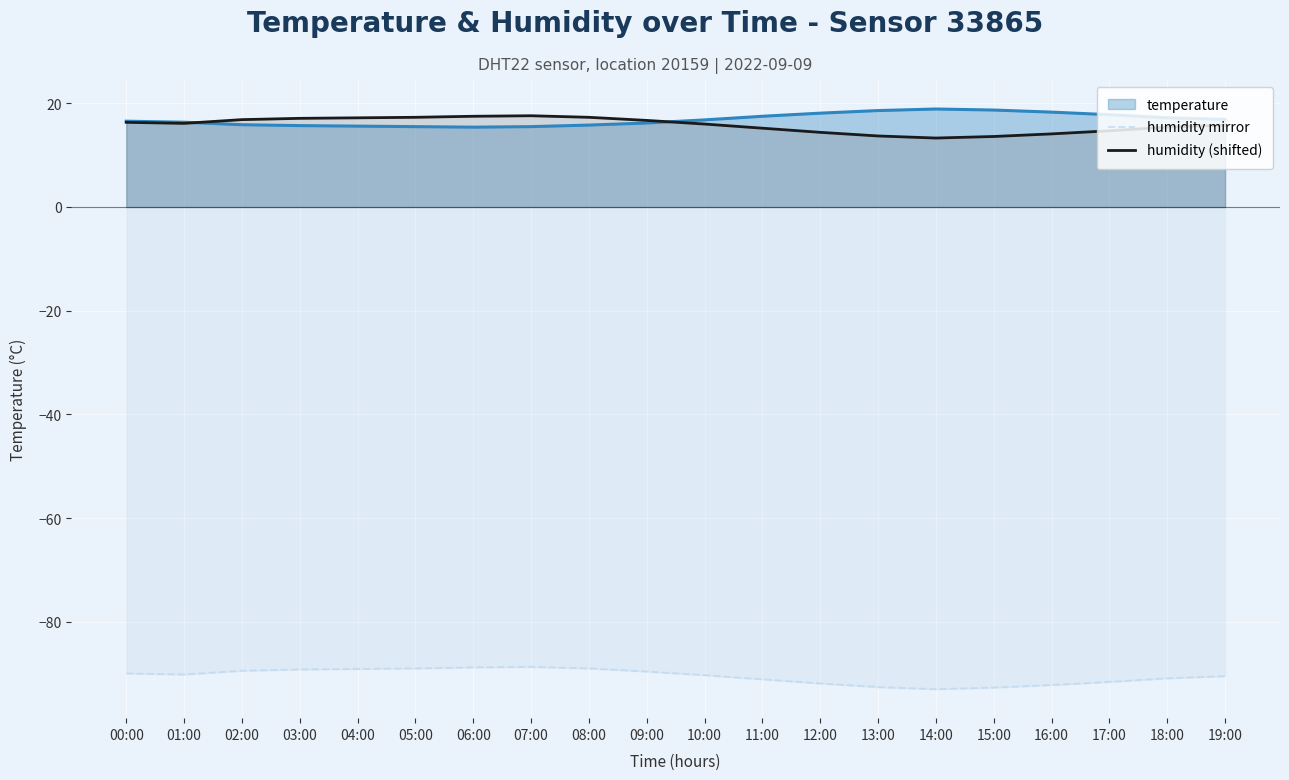

What is the spread (max minus min) of values at 04:00?

106.3